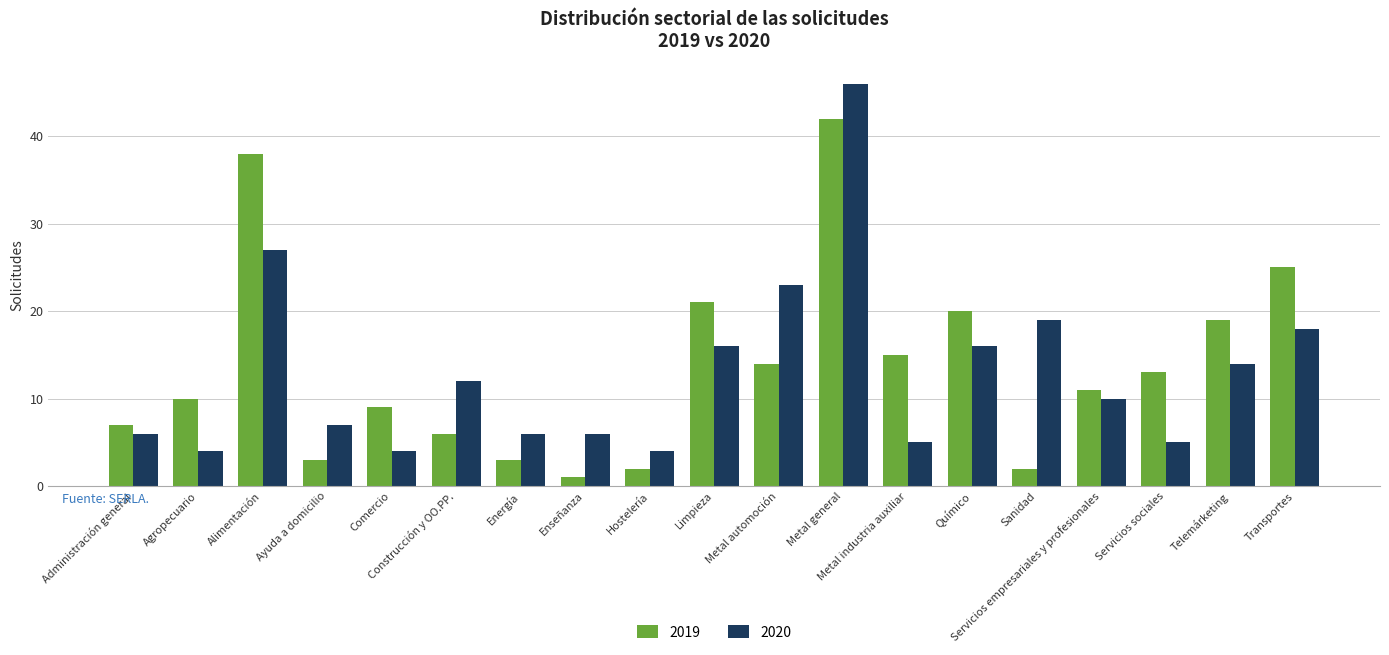

Which series has the largest total across all categories?

2019